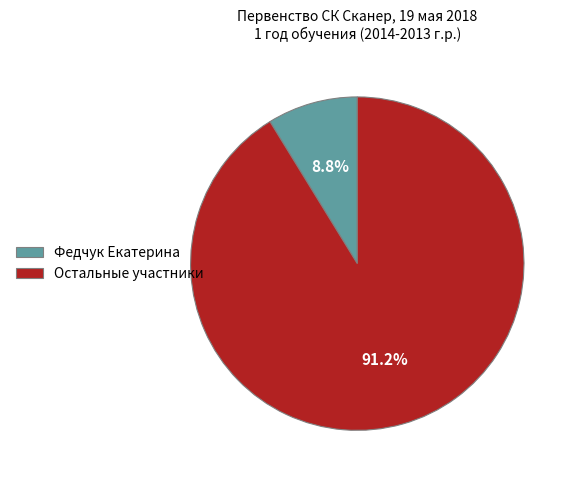

What is the ratio of the value at Остальные участники to the value at Федчук Екатерина?

10.4